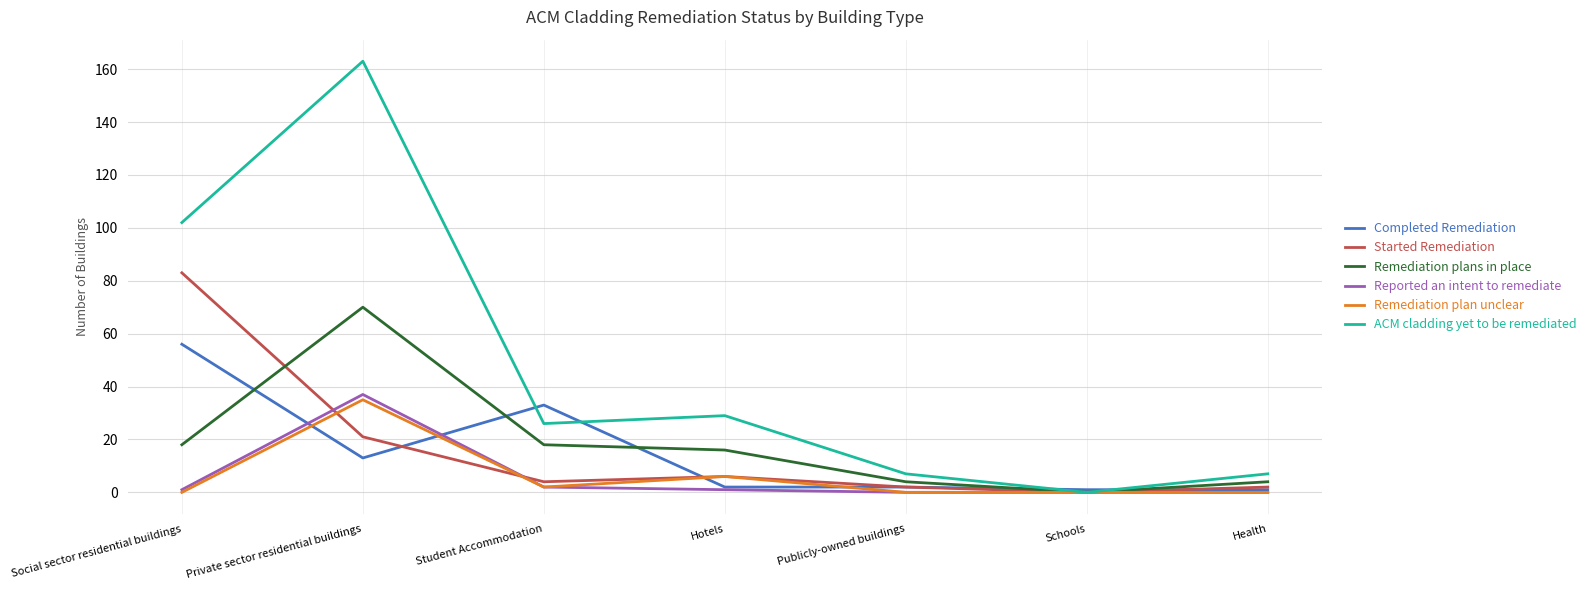

Rank the series by their maximum value, from highest to lowest.

ACM cladding yet to be remediated, Started Remediation, Remediation plans in place, Completed Remediation, Reported an intent to remediate, Remediation plan unclear